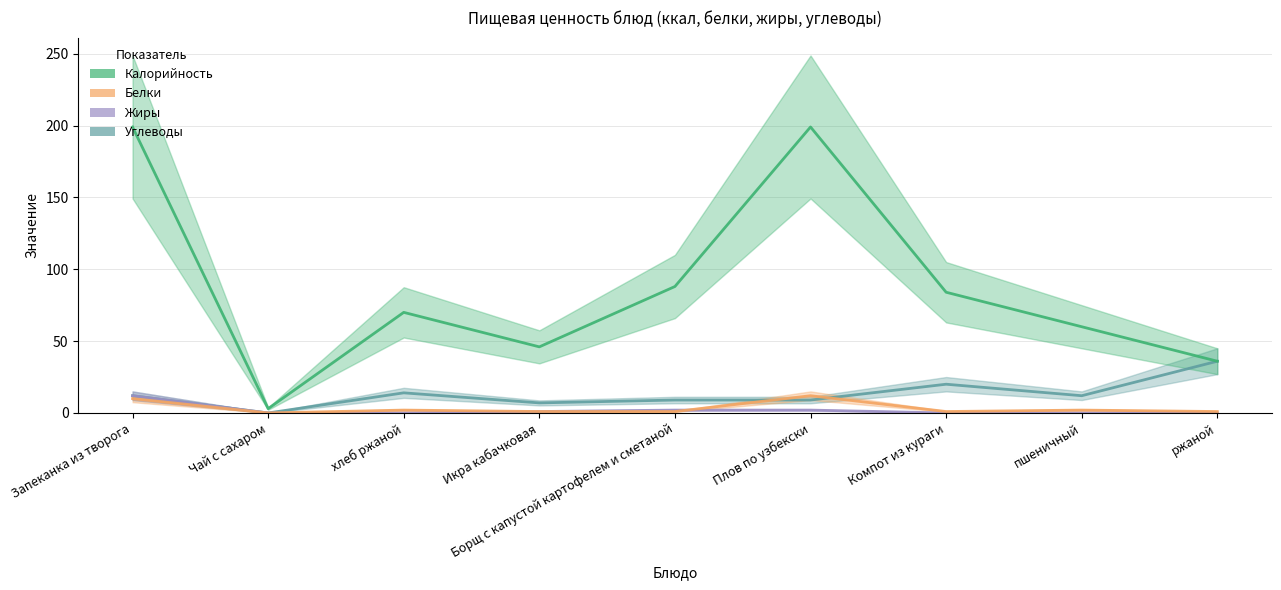

Between Чай с сахаром and пшеничный, which series saw the biggest shift?

Калорийность